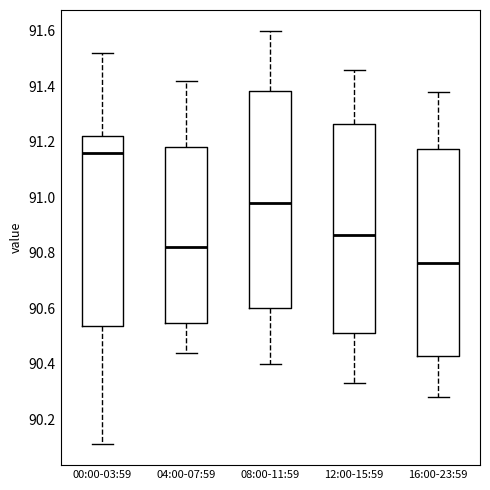

Reading left to right, transcribe this box plot: for each box, give where its median line is, the range the box spans, and where its two whiskers end, as read against the y-axis. The values are not printed on the chart, so give them approximately, as read against the axis.

00:00-03:59: median 91.16, box 90.54 to 91.22, whiskers 90.12 to 91.52
04:00-07:59: median 90.82, box 90.54 to 91.18, whiskers 90.44 to 91.42
08:00-11:59: median 90.98, box 90.60 to 91.38, whiskers 90.40 to 91.60
12:00-15:59: median 90.86, box 90.52 to 91.26, whiskers 90.34 to 91.46
16:00-23:59: median 90.76, box 90.44 to 91.18, whiskers 90.28 to 91.38